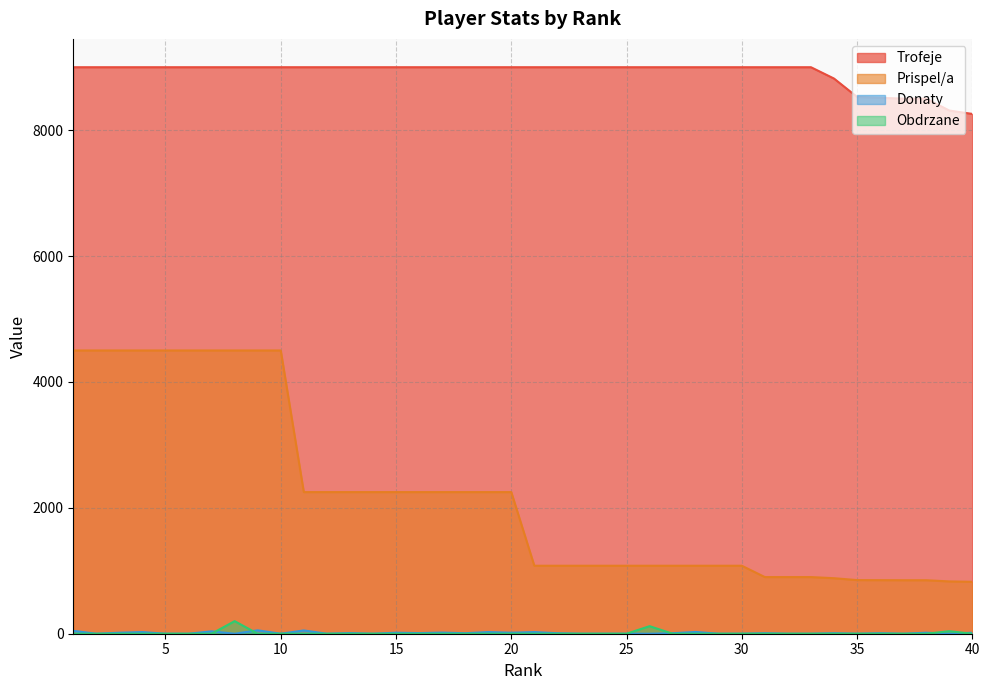

How many values in Donaty are above zero?

22